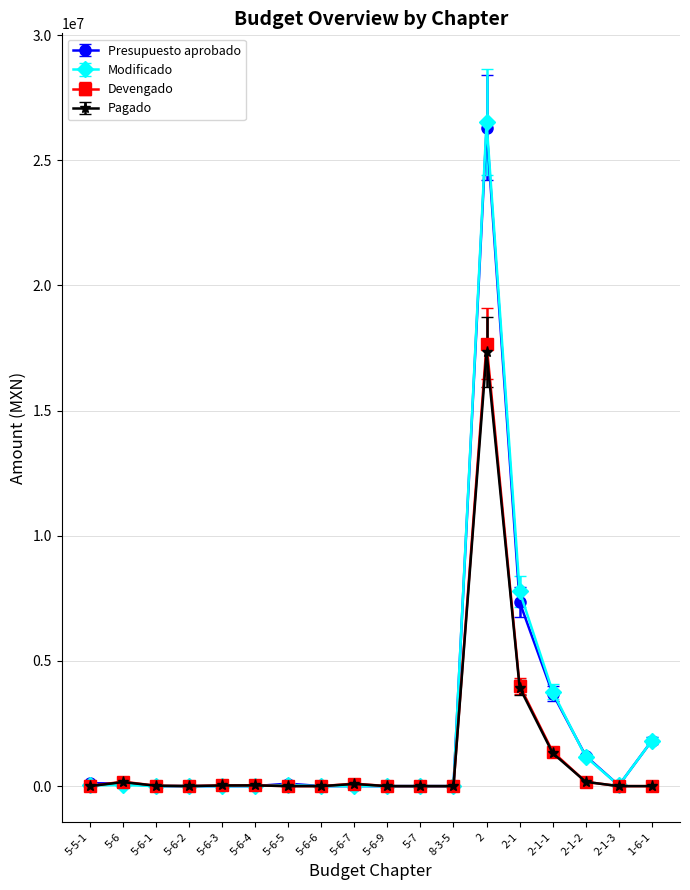

At which category does Presupuesto aprobado reach its first local peak?

5-6-5